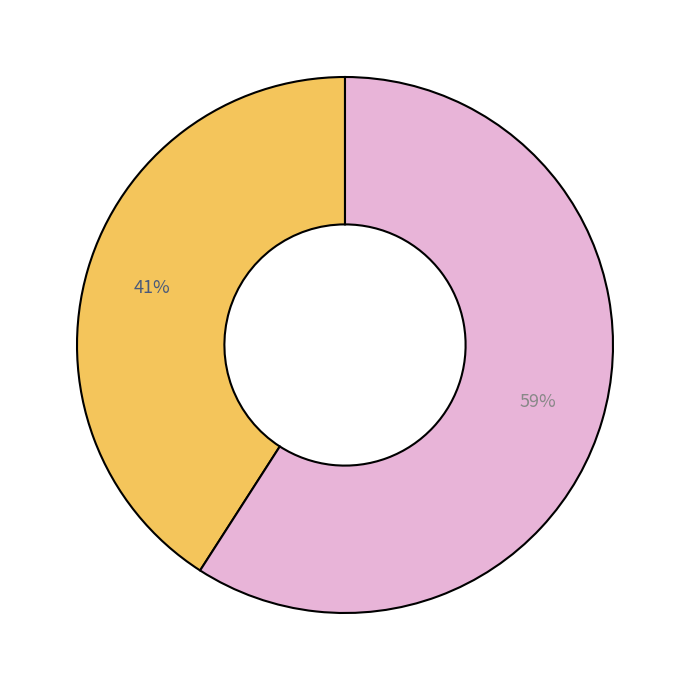

To the nearest percent, what is the average slice percentage?

50%